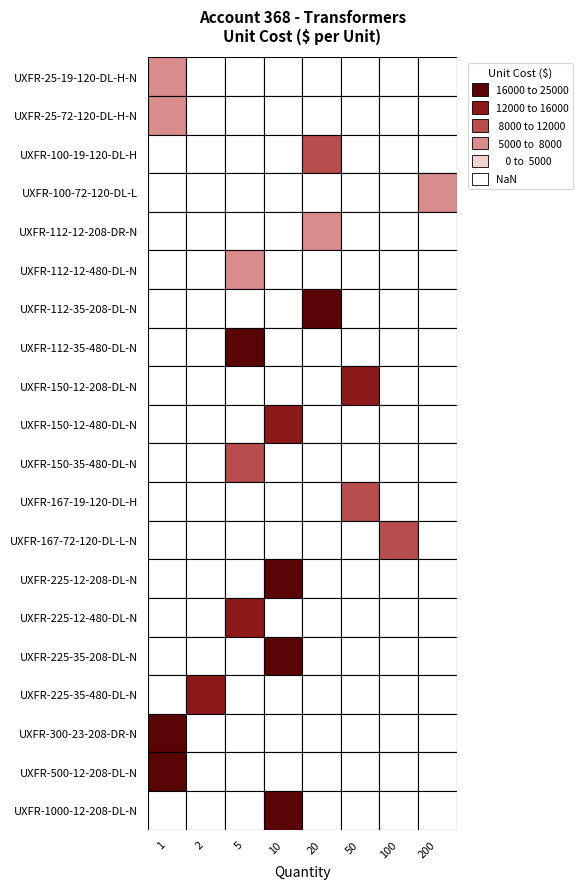

Which series has the largest total across all categories?

UXFR-1000-12-208-DL-N